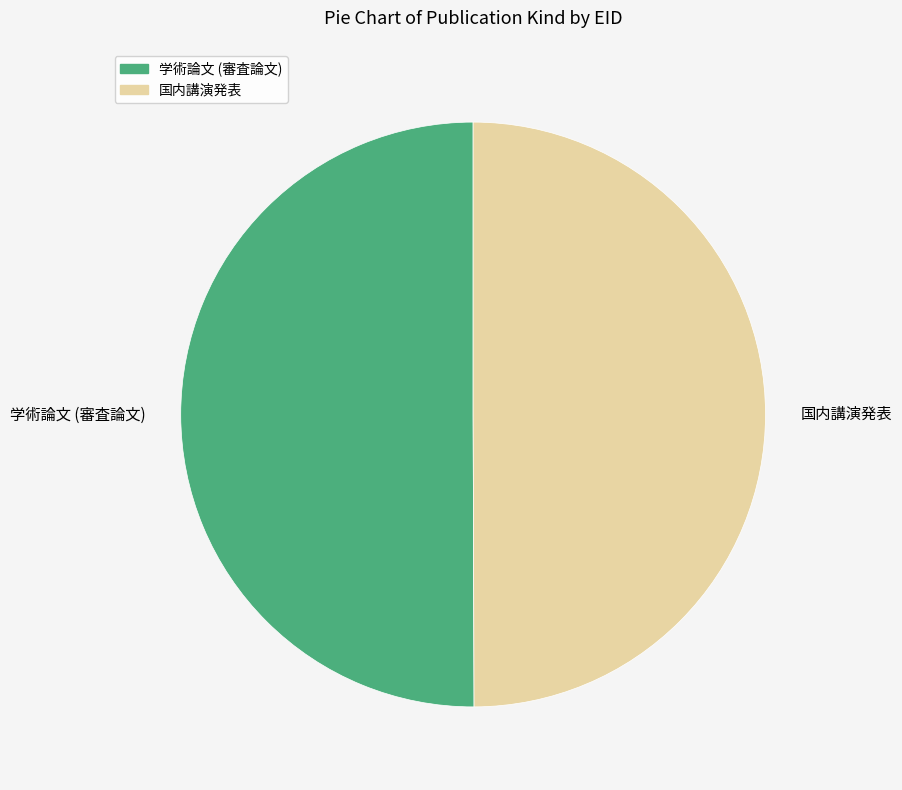

Is the sum of 学術論文 (審査論文) and 国内講演発表 greater than half?

Yes